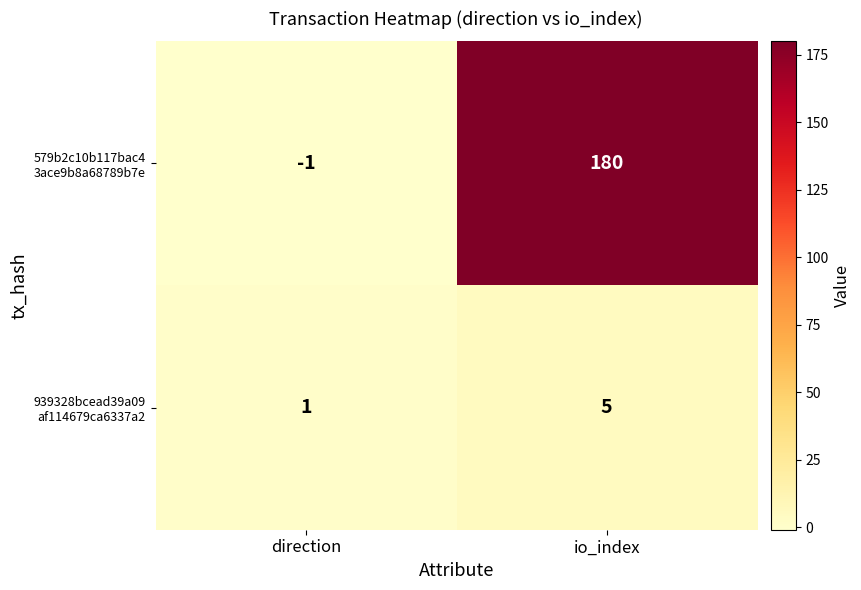

Which label corresponds to the largest value in the chart?

io_index